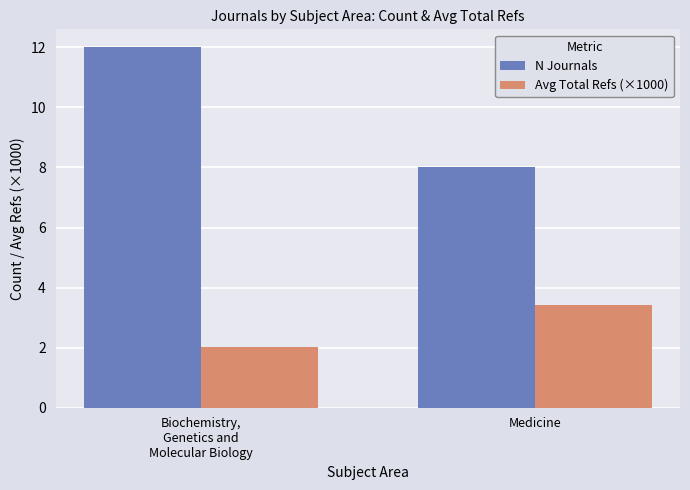

How many series are shown in this chart?

2